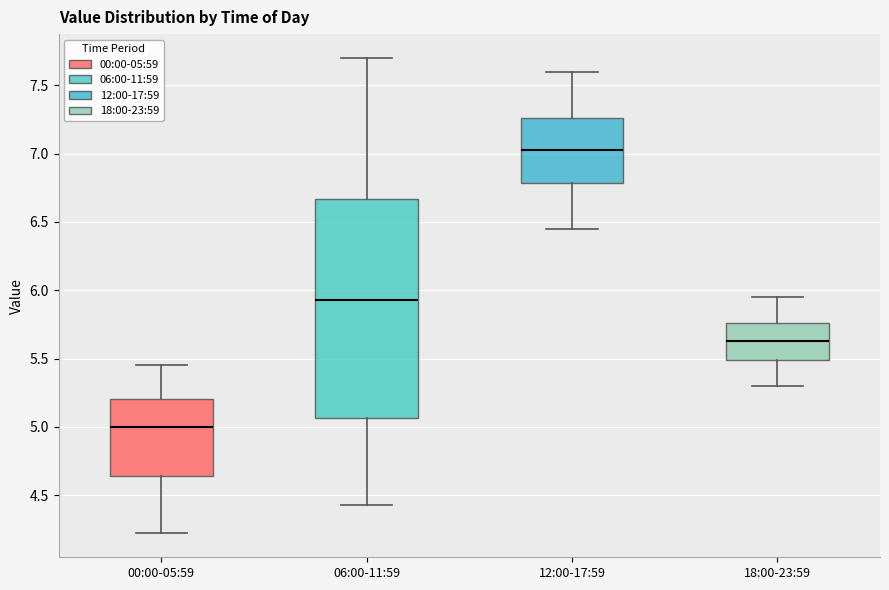

Which box's median line is the highest?

12:00-17:59